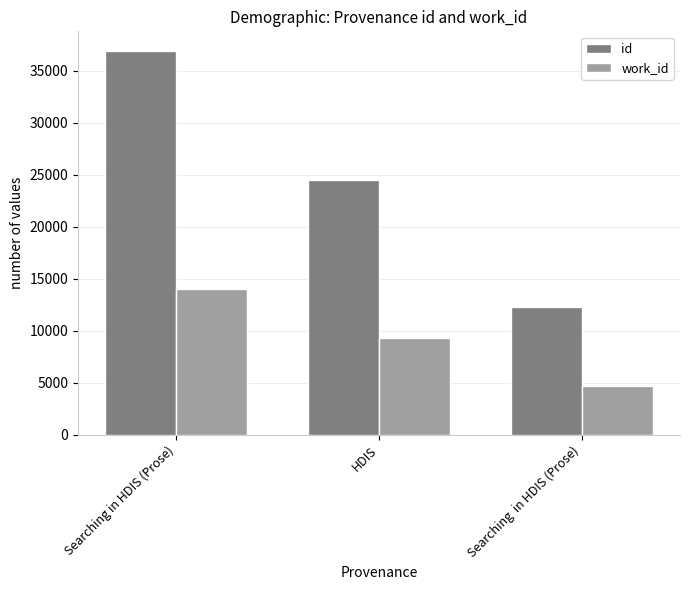

What is the smallest value displayed?

4671